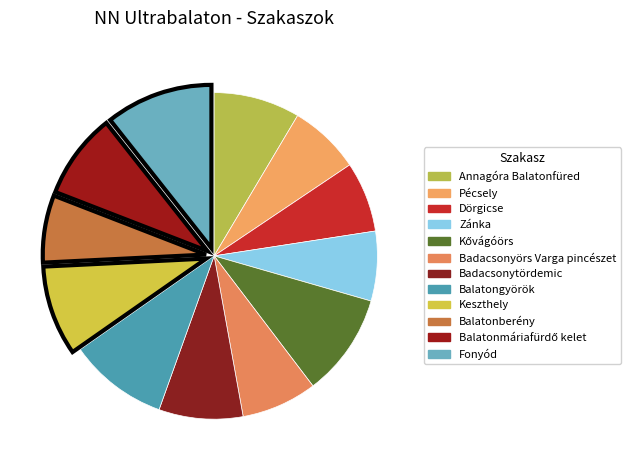

Count the number of slices in the pie.

12